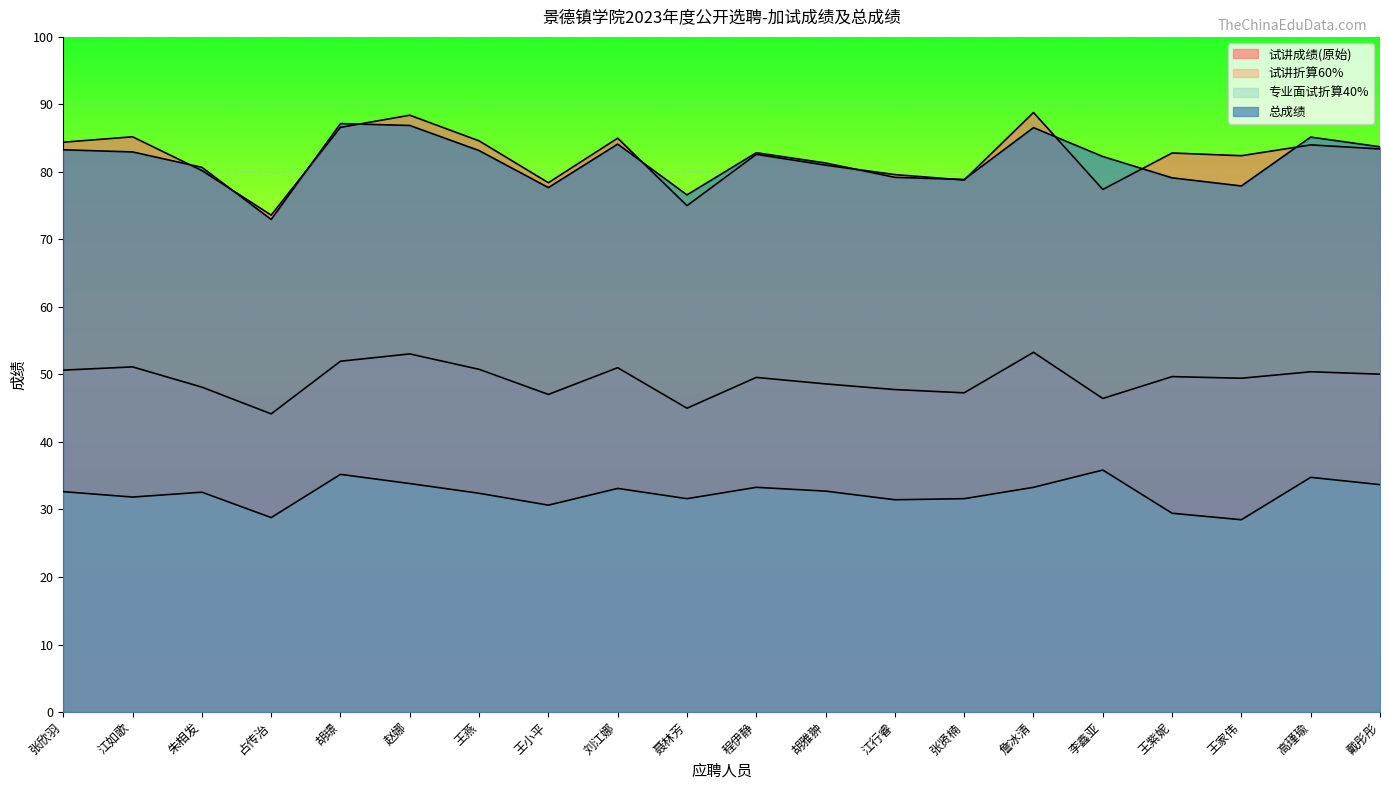

How many lines are shown in the chart?

4